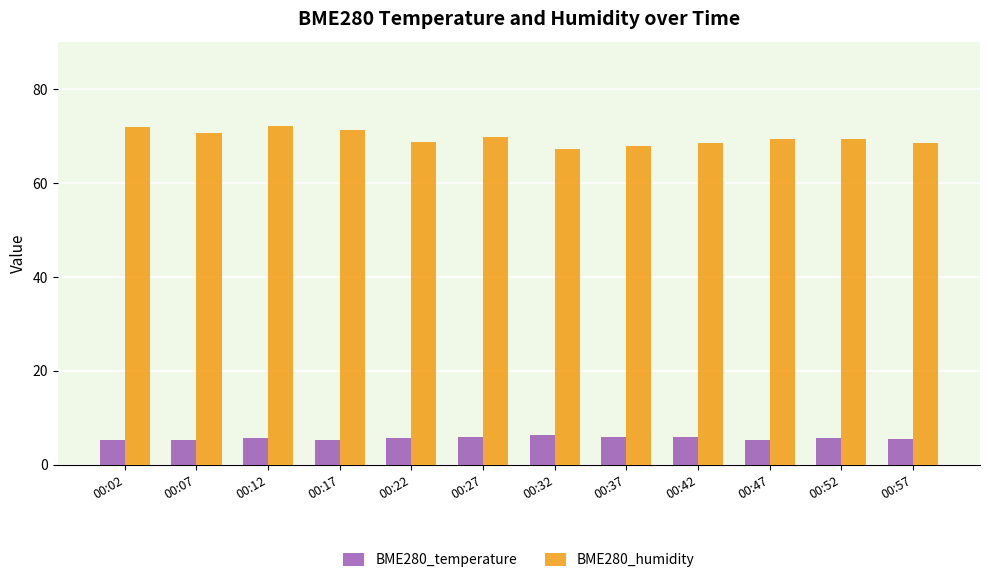

What is the value of the BME280_humidity bar at the 6th from the left?

69.9